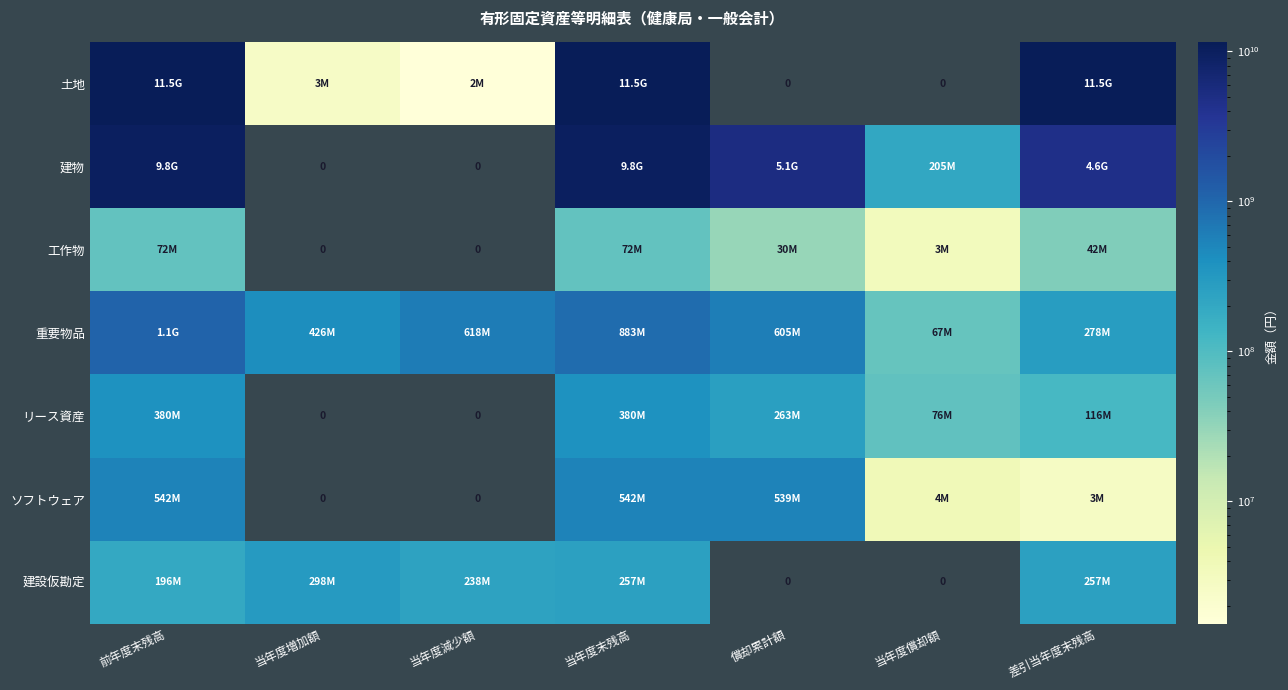

How many distinct data groups are displayed?

7